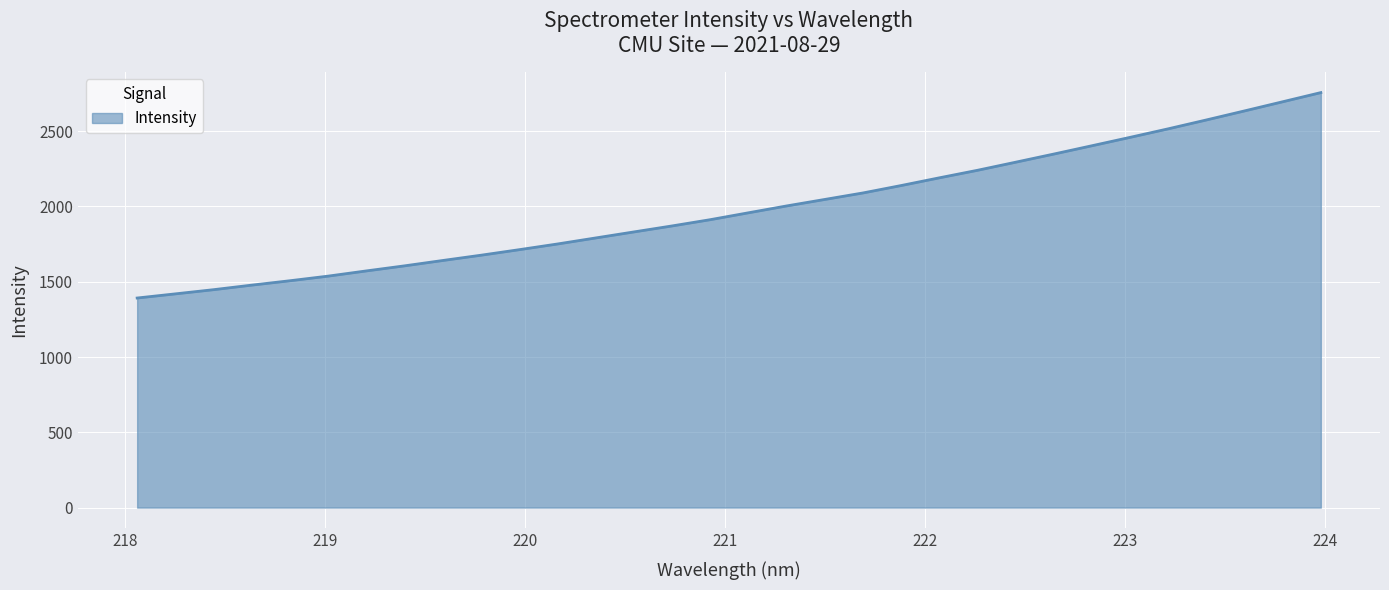

What is the minimum value shown in the chart?

1391.8